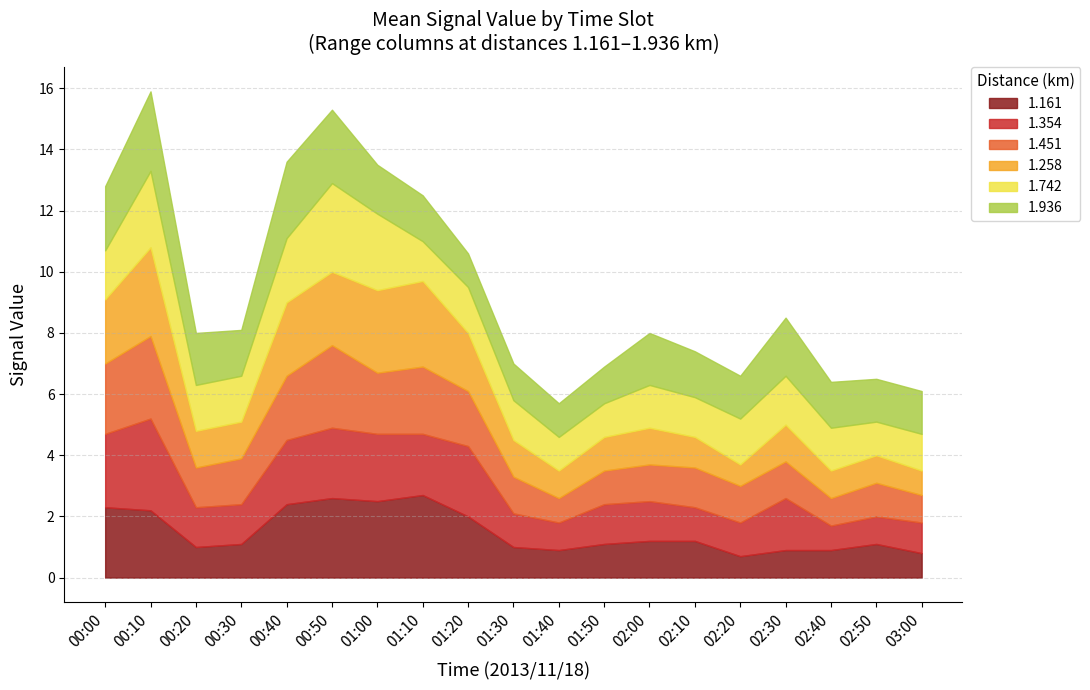

Reading right to left, extract all data points from this chart.

1.161: 03:00=0.8	02:50=1.1	02:40=0.9	02:30=0.9	02:20=0.7	02:10=1.2	02:00=1.2	01:50=1.1	01:40=0.9	01:30=1.0	01:20=2.0	01:10=2.7	01:00=2.5	00:50=2.6	00:40=2.4	00:30=1.1	00:20=1.0	00:10=2.2	00:00=2.3
1.354: 03:00=1.0	02:50=0.9	02:40=0.8	02:30=1.7	02:20=1.1	02:10=1.1	02:00=1.3	01:50=1.3	01:40=0.9	01:30=1.1	01:20=2.3	01:10=2.0	01:00=2.2	00:50=2.3	00:40=2.1	00:30=1.3	00:20=1.3	00:10=3.0	00:00=2.4
1.451: 03:00=0.9	02:50=1.1	02:40=0.9	02:30=1.2	02:20=1.2	02:10=1.3	02:00=1.2	01:50=1.1	01:40=0.8	01:30=1.2	01:20=1.8	01:10=2.2	01:00=2.0	00:50=2.7	00:40=2.1	00:30=1.5	00:20=1.3	00:10=2.7	00:00=2.3
1.258: 03:00=0.8	02:50=0.9	02:40=0.9	02:30=1.2	02:20=0.7	02:10=1.0	02:00=1.2	01:50=1.1	01:40=0.9	01:30=1.2	01:20=1.9	01:10=2.8	01:00=2.7	00:50=2.4	00:40=2.4	00:30=1.2	00:20=1.2	00:10=2.9	00:00=2.1
1.742: 03:00=1.2	02:50=1.1	02:40=1.4	02:30=1.6	02:20=1.5	02:10=1.3	02:00=1.4	01:50=1.1	01:40=1.1	01:30=1.3	01:20=1.5	01:10=1.3	01:00=2.5	00:50=2.9	00:40=2.1	00:30=1.5	00:20=1.5	00:10=2.5	00:00=1.6
1.936: 03:00=1.4	02:50=1.4	02:40=1.5	02:30=1.9	02:20=1.4	02:10=1.5	02:00=1.7	01:50=1.2	01:40=1.1	01:30=1.2	01:20=1.1	01:10=1.5	01:00=1.6	00:50=2.4	00:40=2.5	00:30=1.5	00:20=1.7	00:10=2.6	00:00=2.1